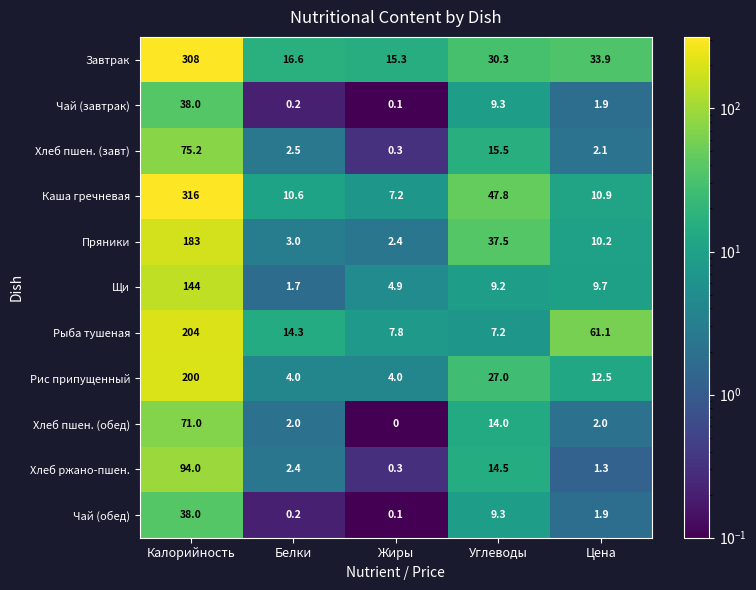

What is the greatest value displayed?

316.0